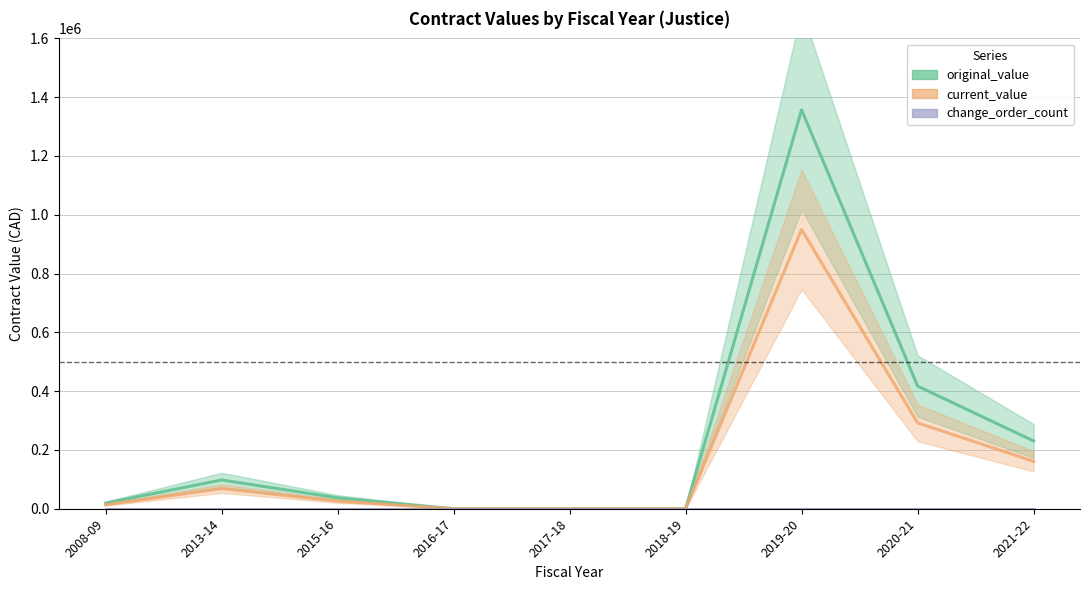

What is the sum of all current_value values?

1511197.0